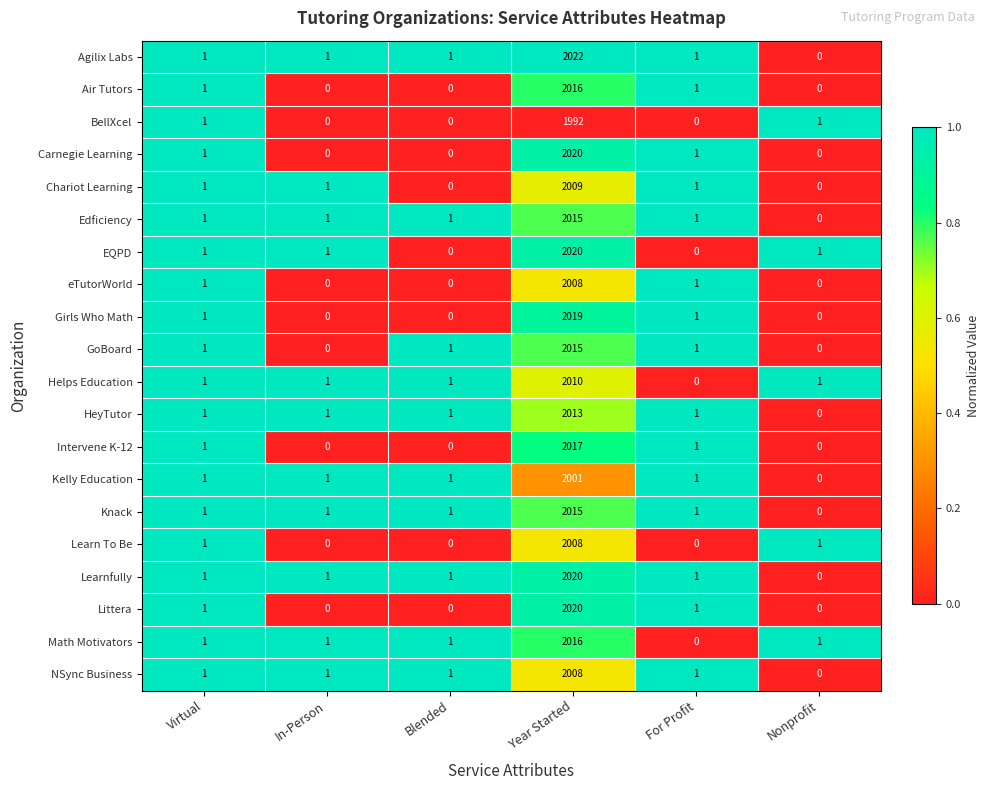

Which label corresponds to the largest value in the chart?

Year Started